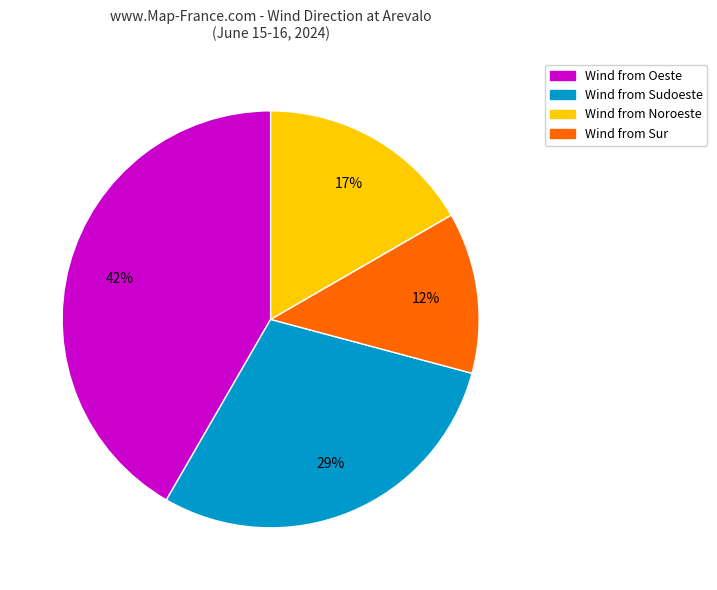

To the nearest percent, what is the difference between the largest and smallest slice percentages?

29%